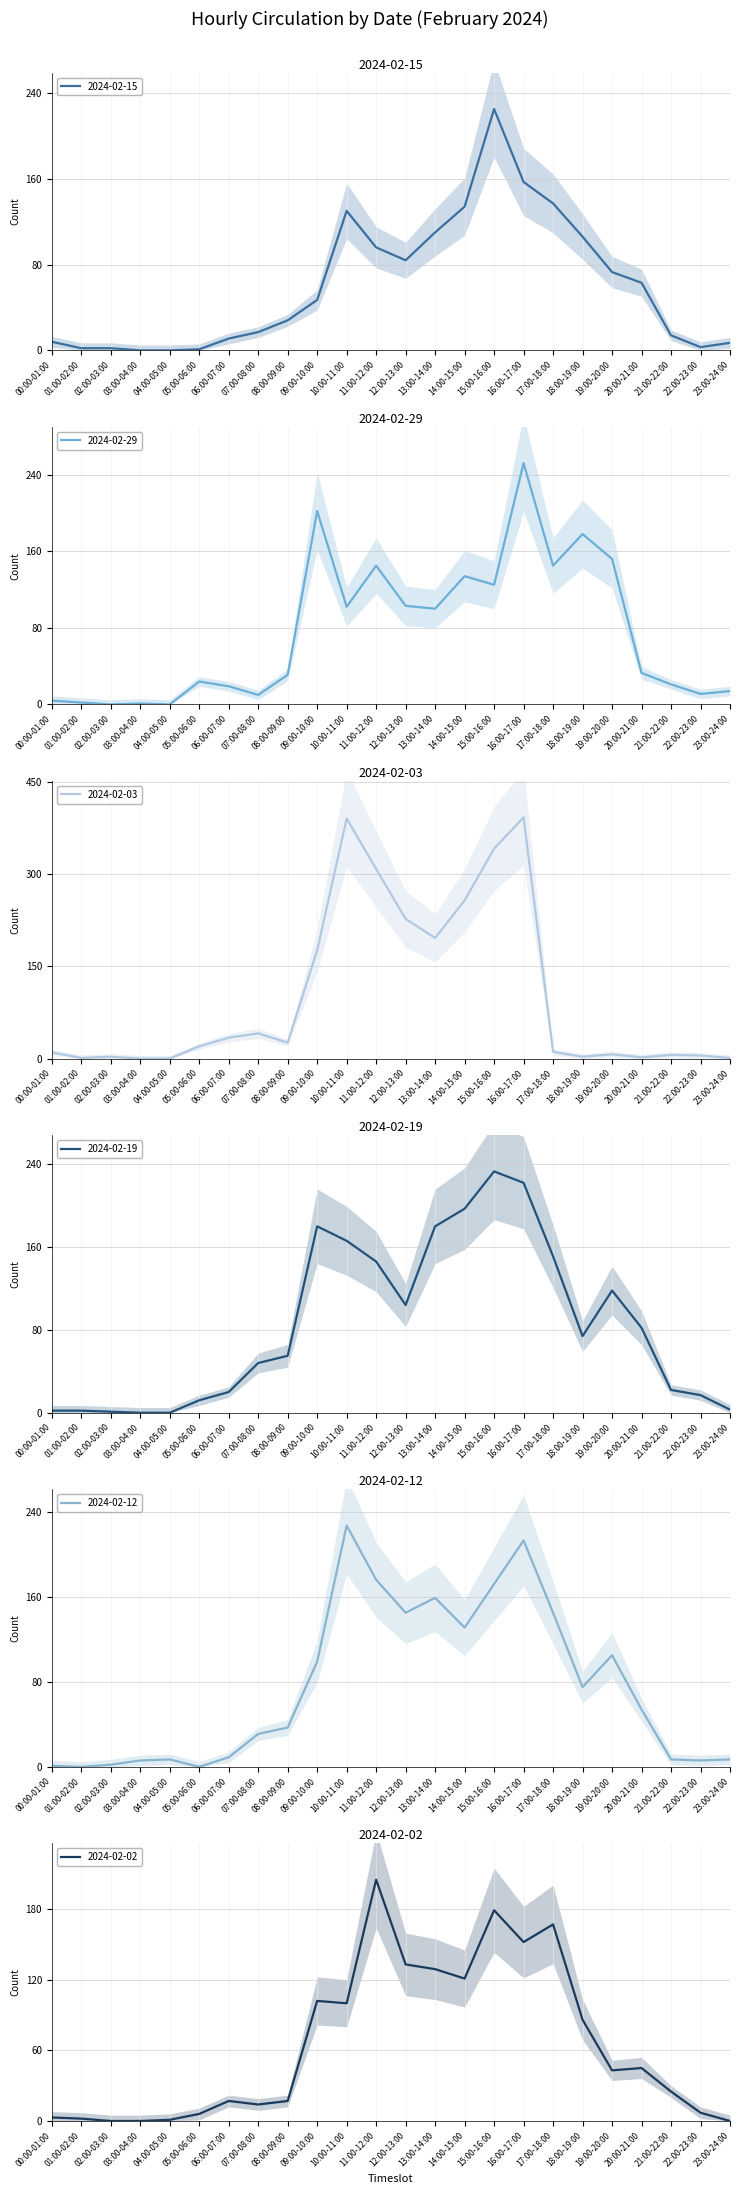

At which label is 2024-02-03 closest to 196?

13:00-14:00